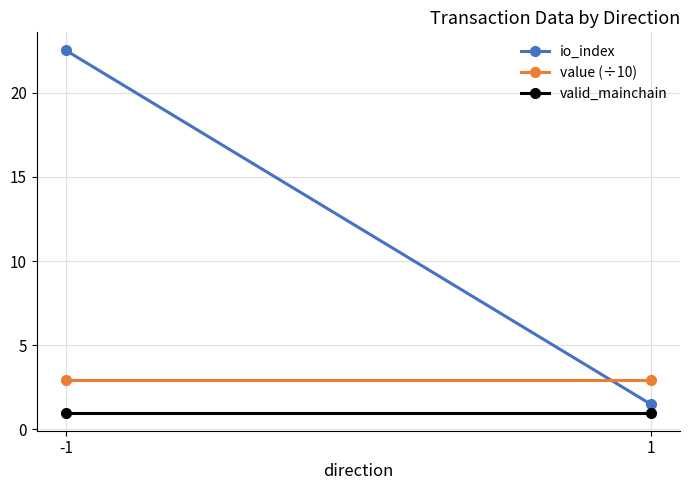

What is the sum of all value (÷10) values?

5.8